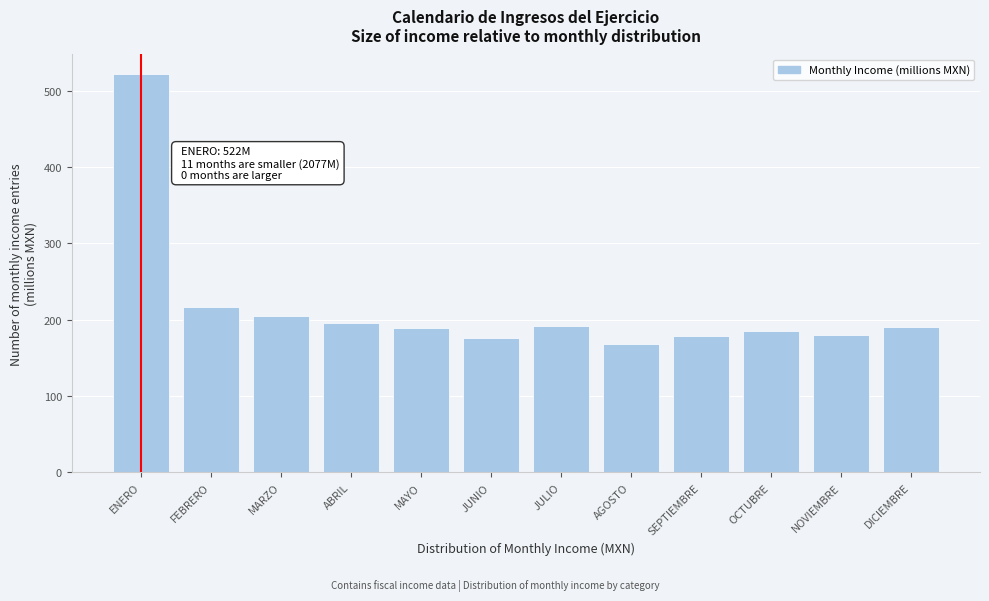

What is the value of the 5th bar from the left?

189.1